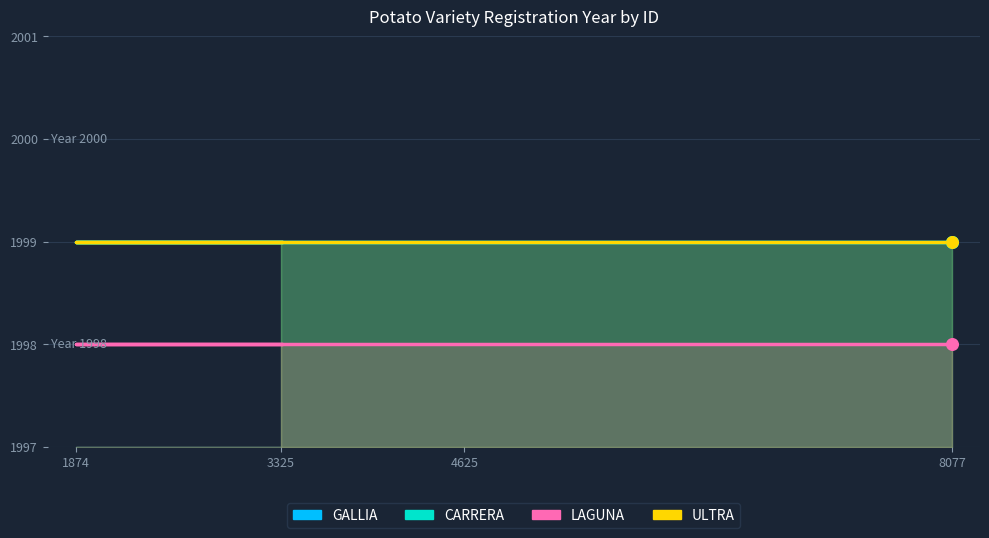

Which series has the widest spread of Y values?

GALLIA